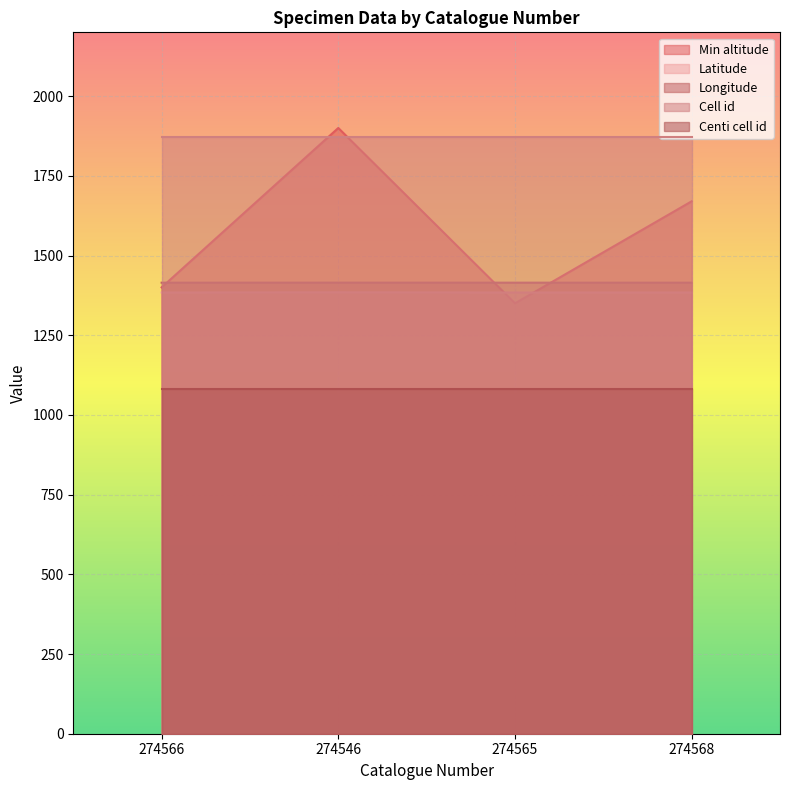

Count the number of data series in this chart.

5